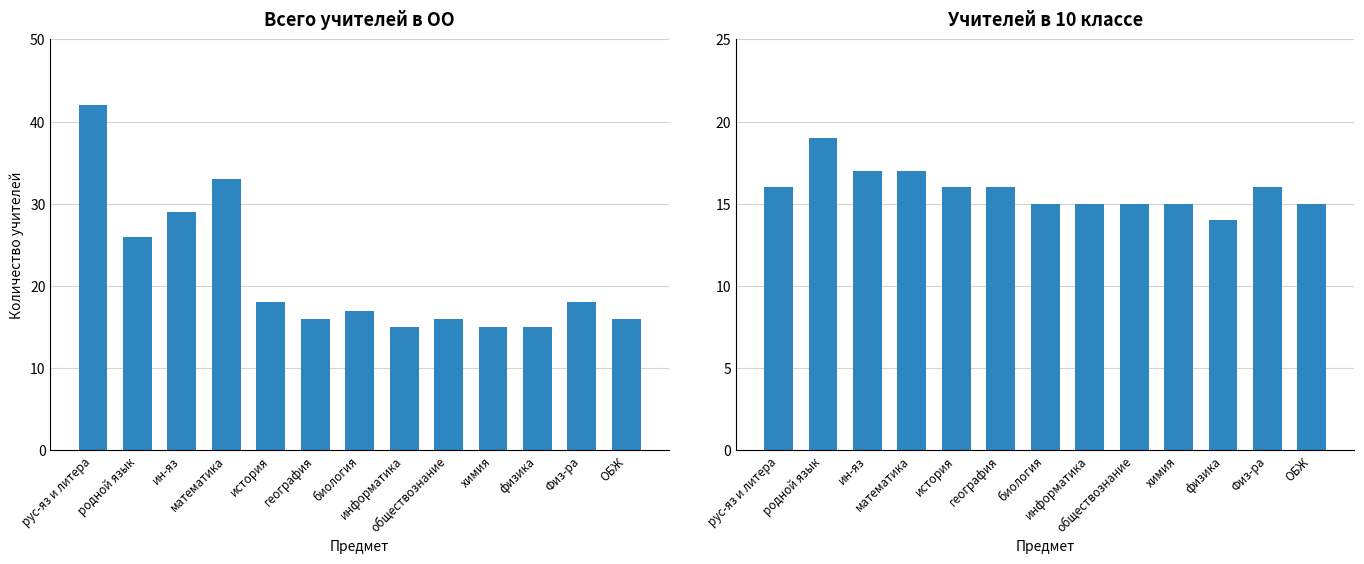

At which label does Всего в ОО reach its peak?

рус-яз и литера